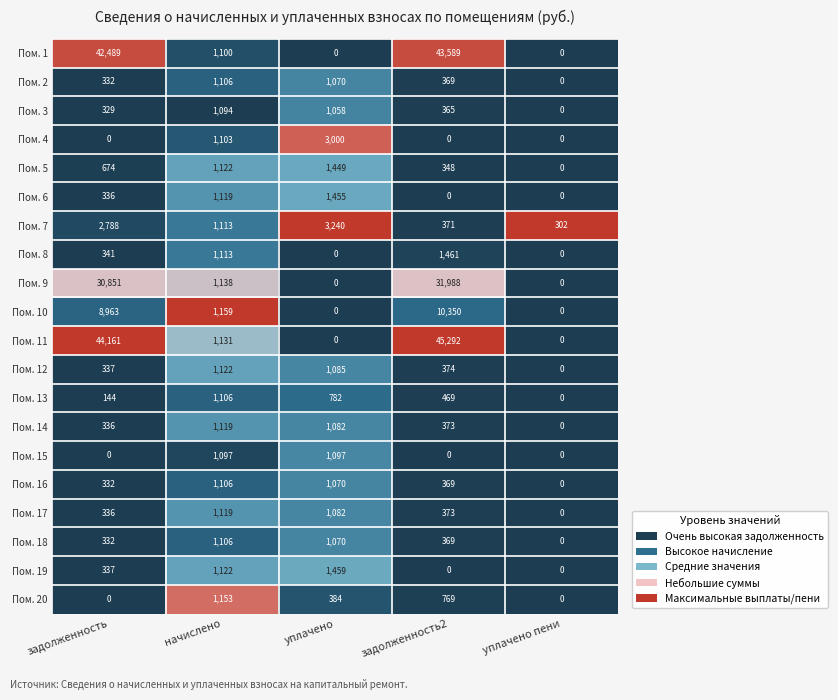

True or false: Пом. 8 has a value of 494 at задолженность.

False